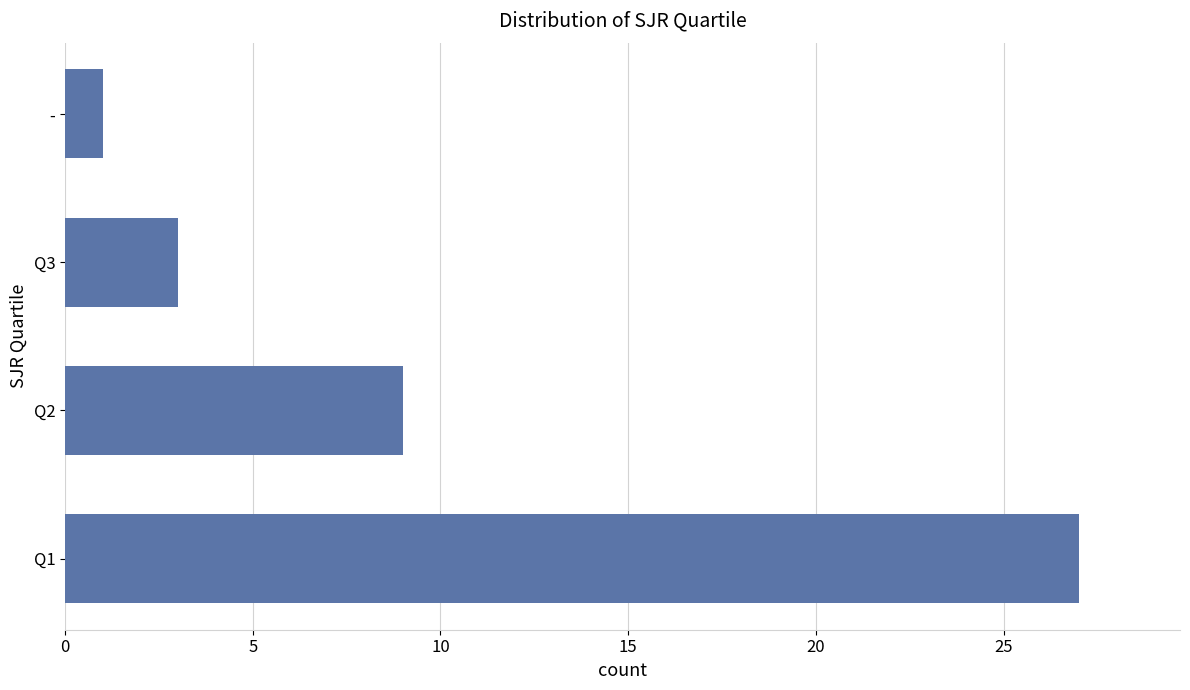

What is the minimum value shown in the chart?

1